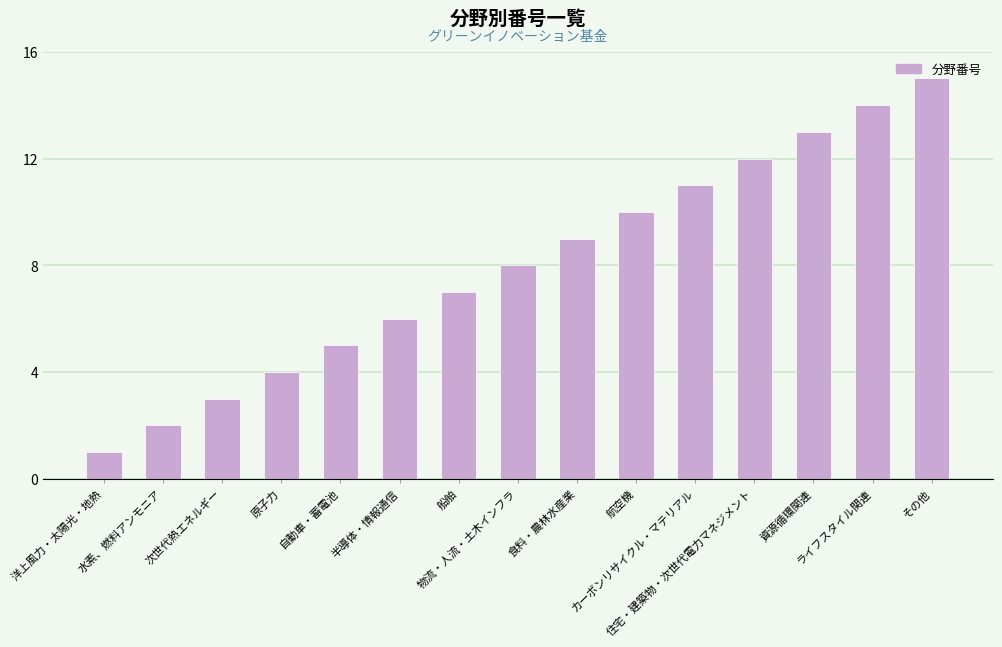

Reading left to right, transcribe all the data shown in this chart.

1	2	3	4	5	6	7	8	9	10	11	12	13	14	15